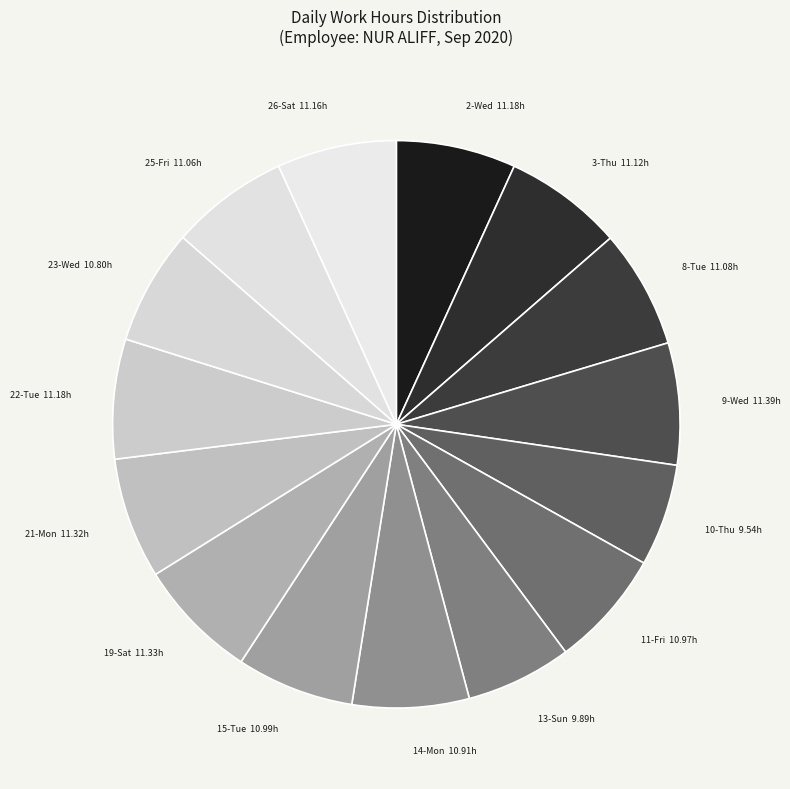

Is it true that 19-Sat is 1% of the pie?

False